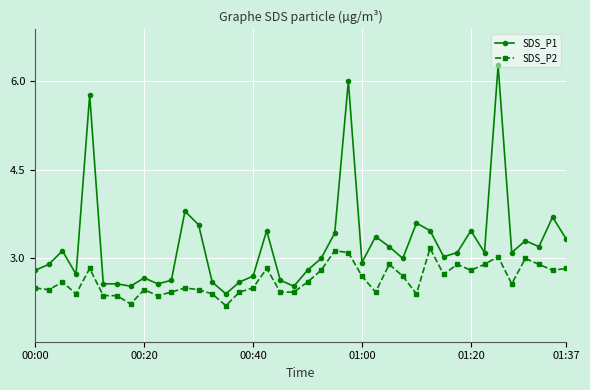

True or false: SDS_P2 has more than 2 interior local peaks.

True